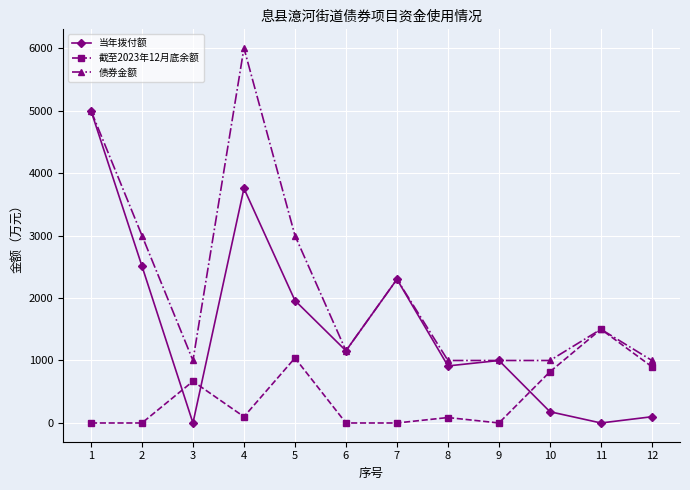

What is the value of the 当年拨付额 point at the 2nd from the left?

2511.0